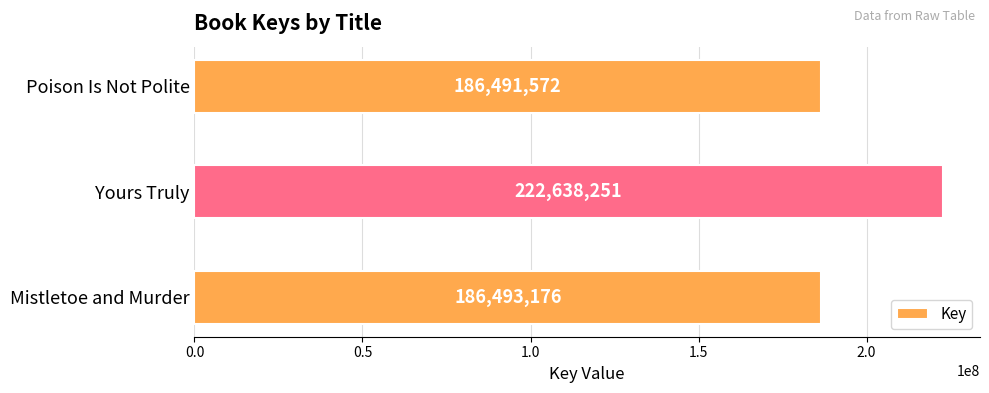

Between Yours Truly and Poison Is Not Polite, which is larger?

Yours Truly